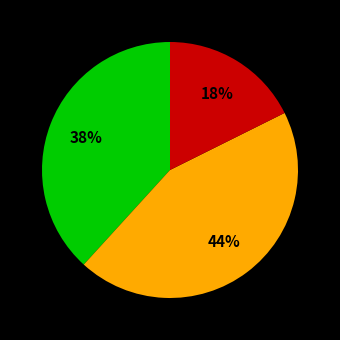

Is there a majority slice in this chart?

No